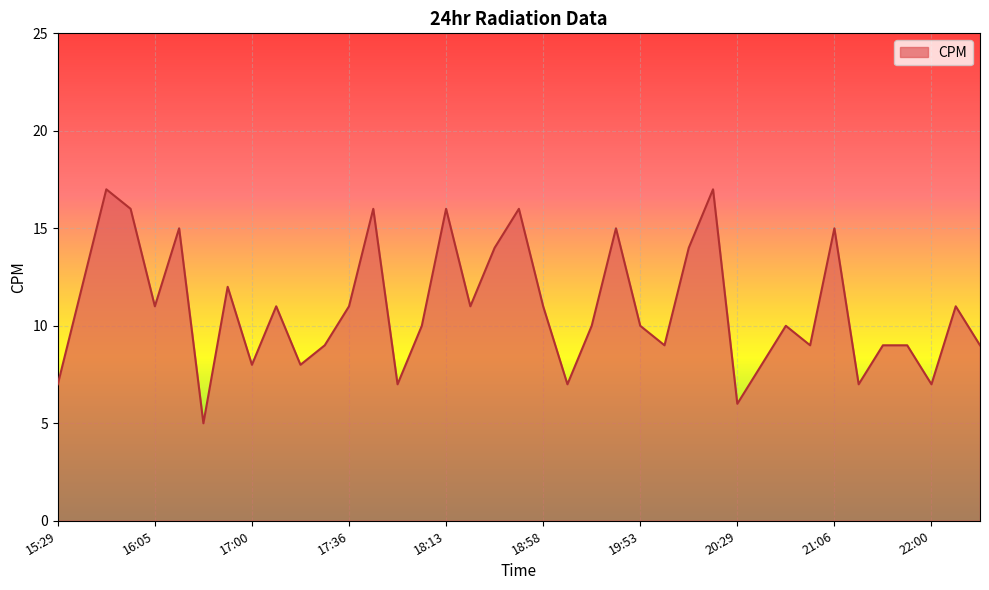

What is the smallest value displayed?

5